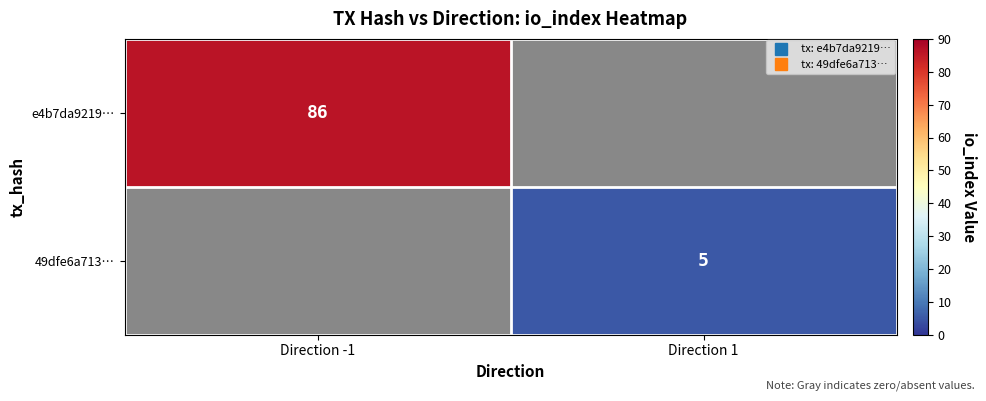

At which label does 49dfe6a713… reach its peak?

Direction 1